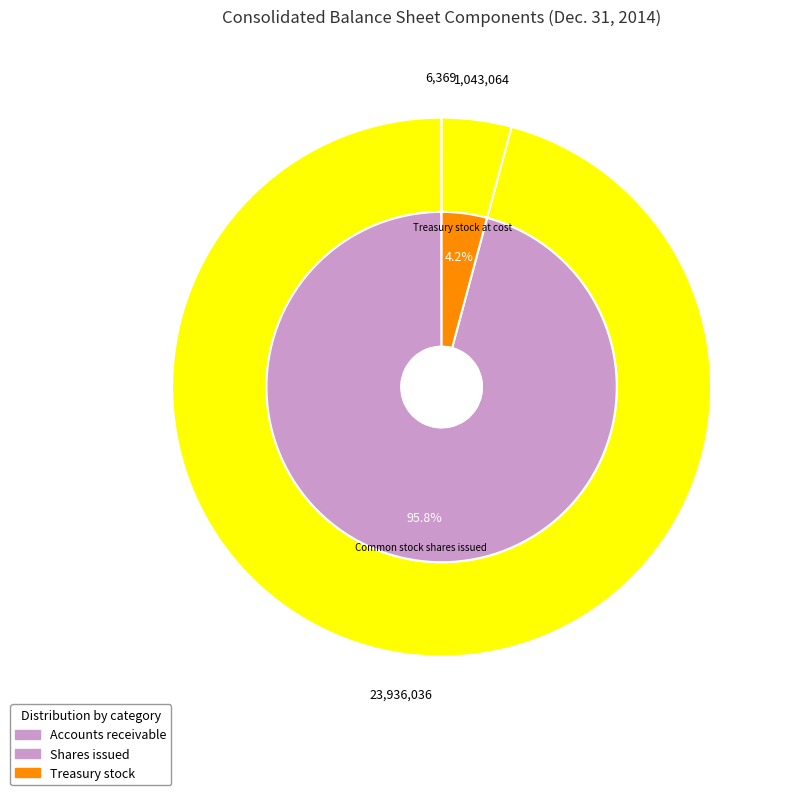

Does any single category account for the majority?

Yes